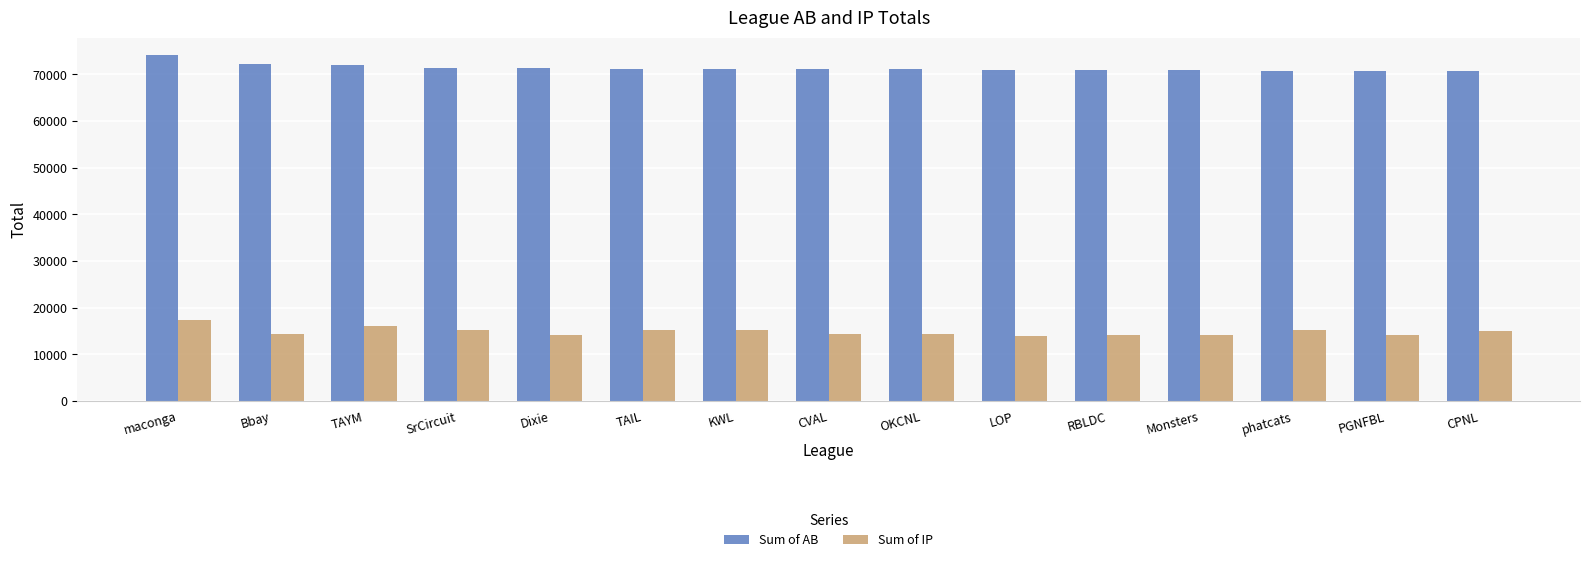

What is the spread (max minus min) of values at maconga?

56921.8